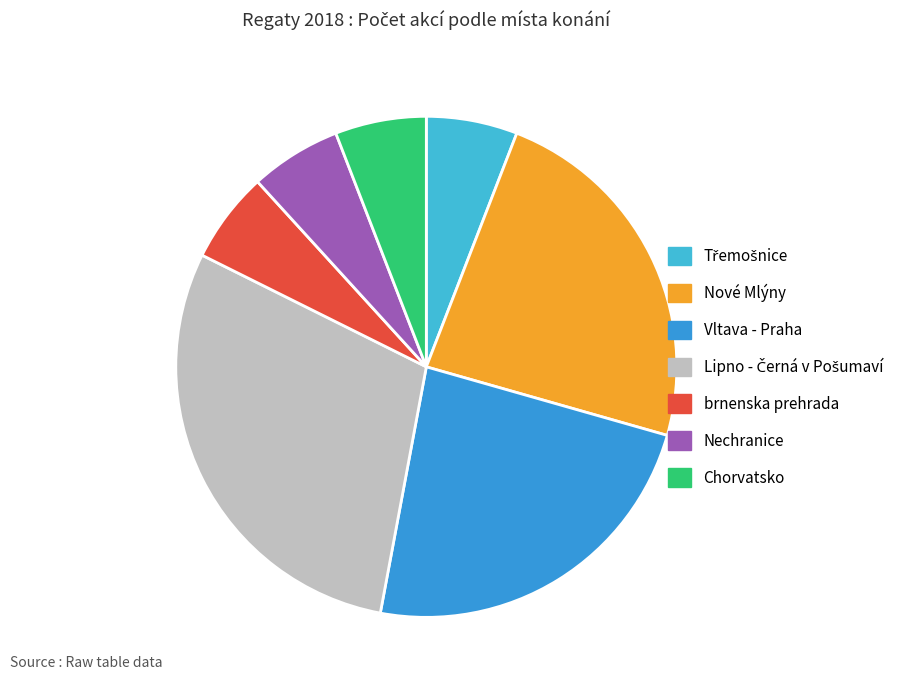

Does any single category account for the majority?

No